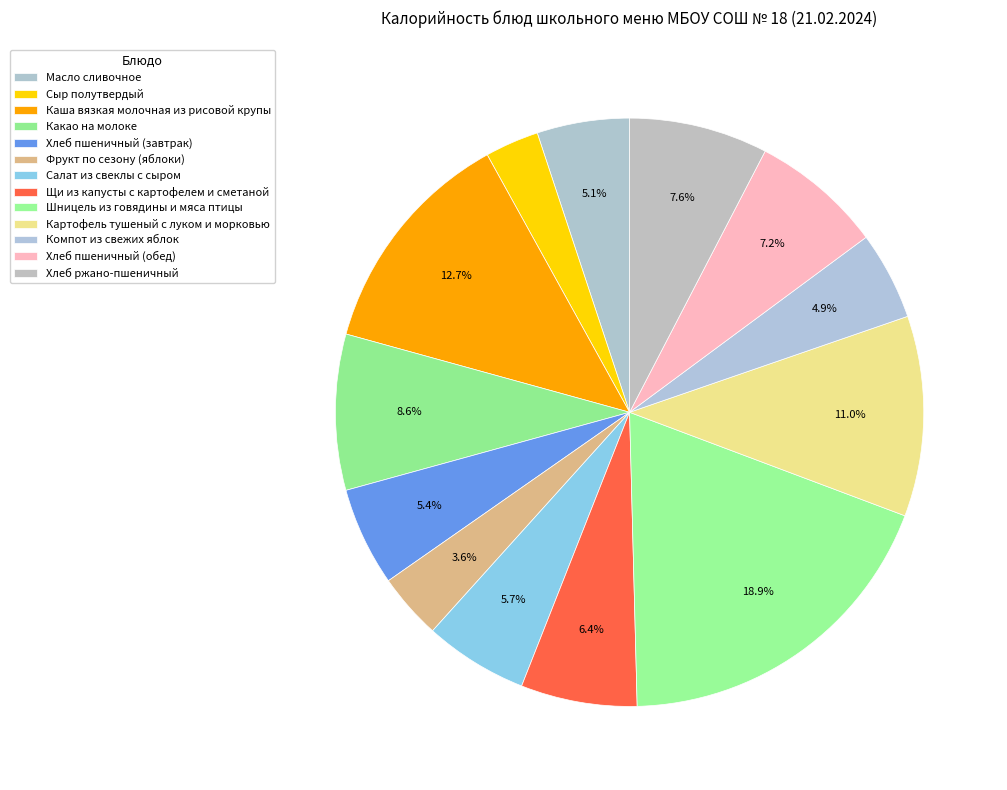

To the nearest percent, what portion does Масло сливочное represent?

5%